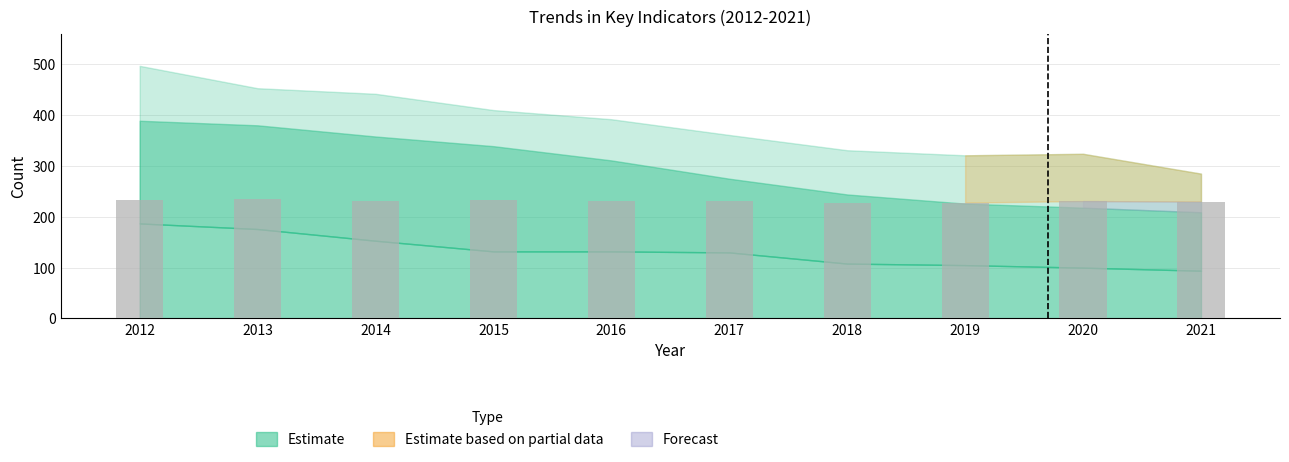

True or false: the data shows 231 at 2017.

True